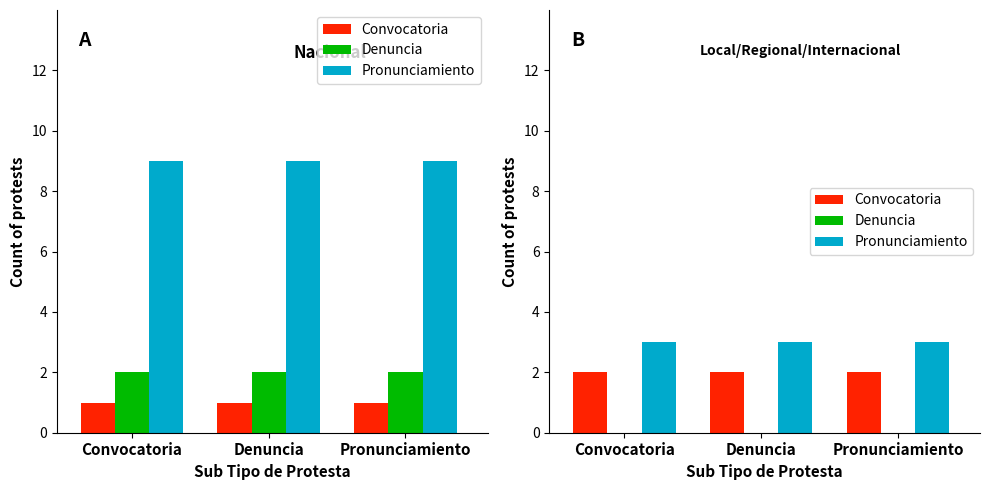

At which label does Pronunciamiento reach its peak?

Convocatoria